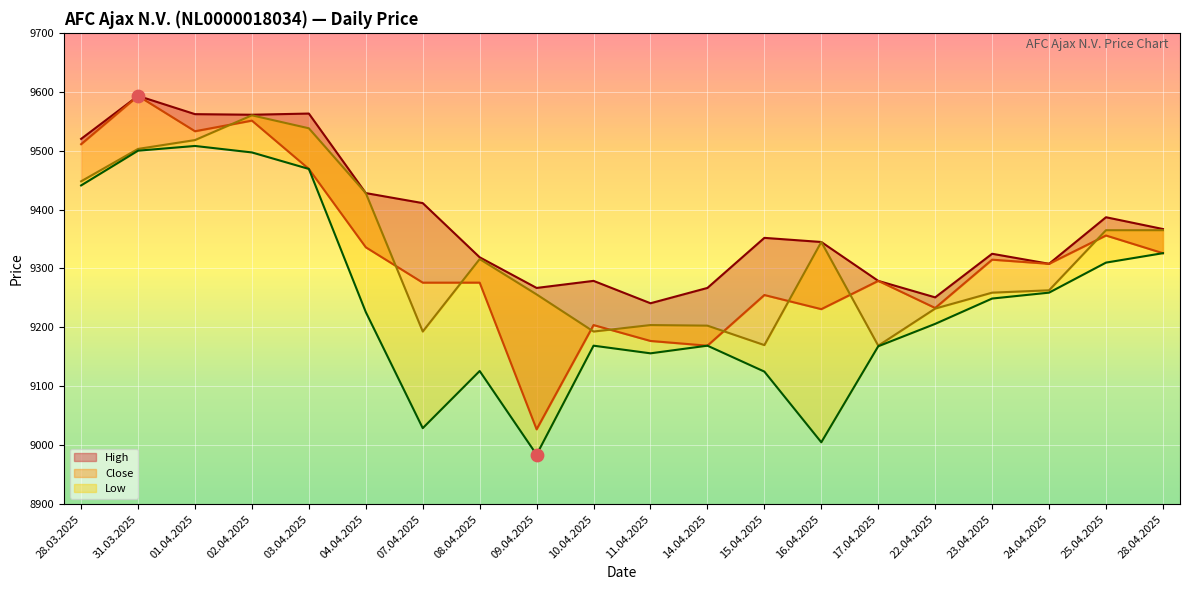

What is the change in value from 03.04.2025 to 16.04.2025?

-464